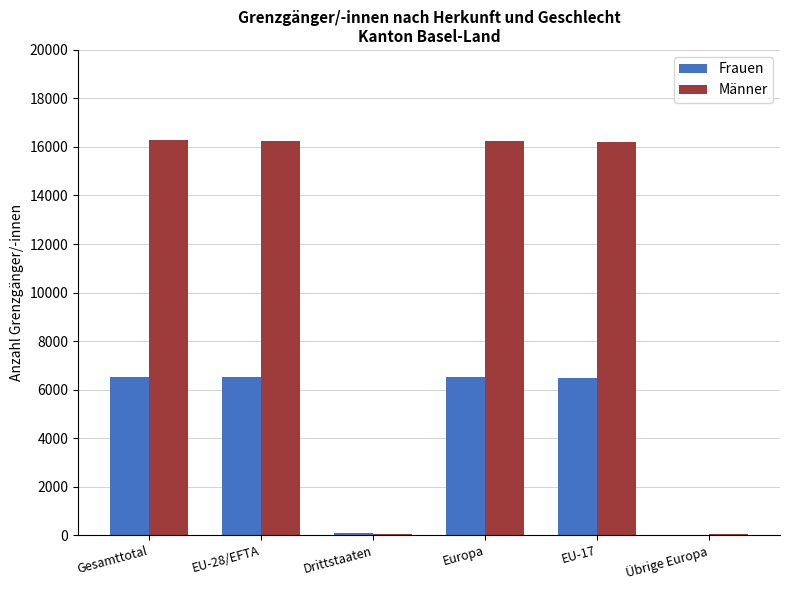

What are all the series names shown in the legend?

Frauen, Männer